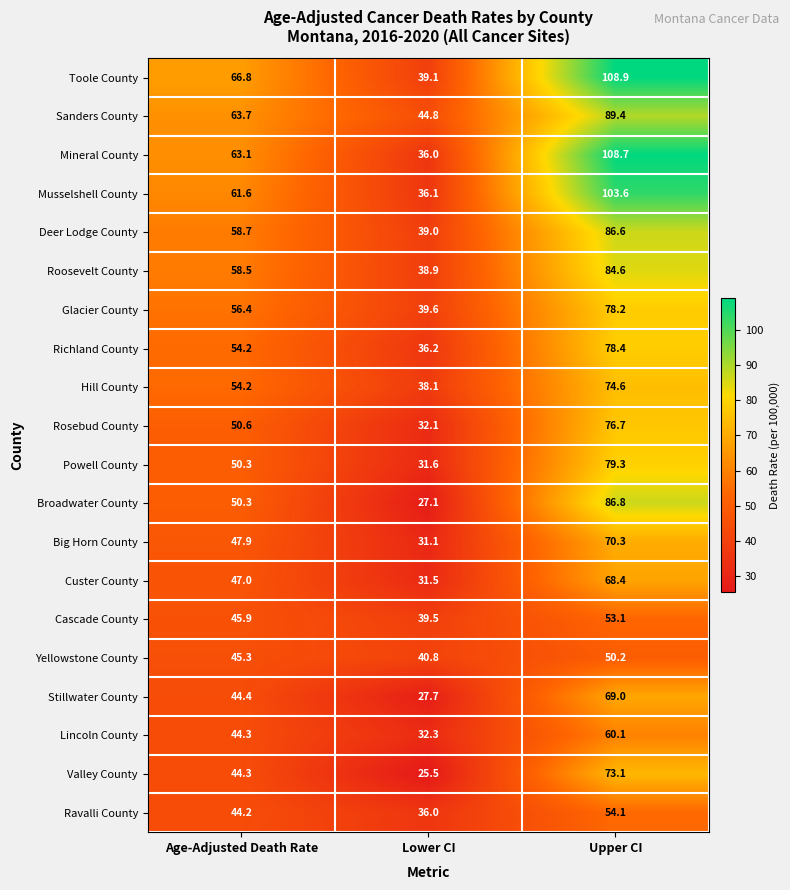

At how many categories does at least one series exceed 99?

1